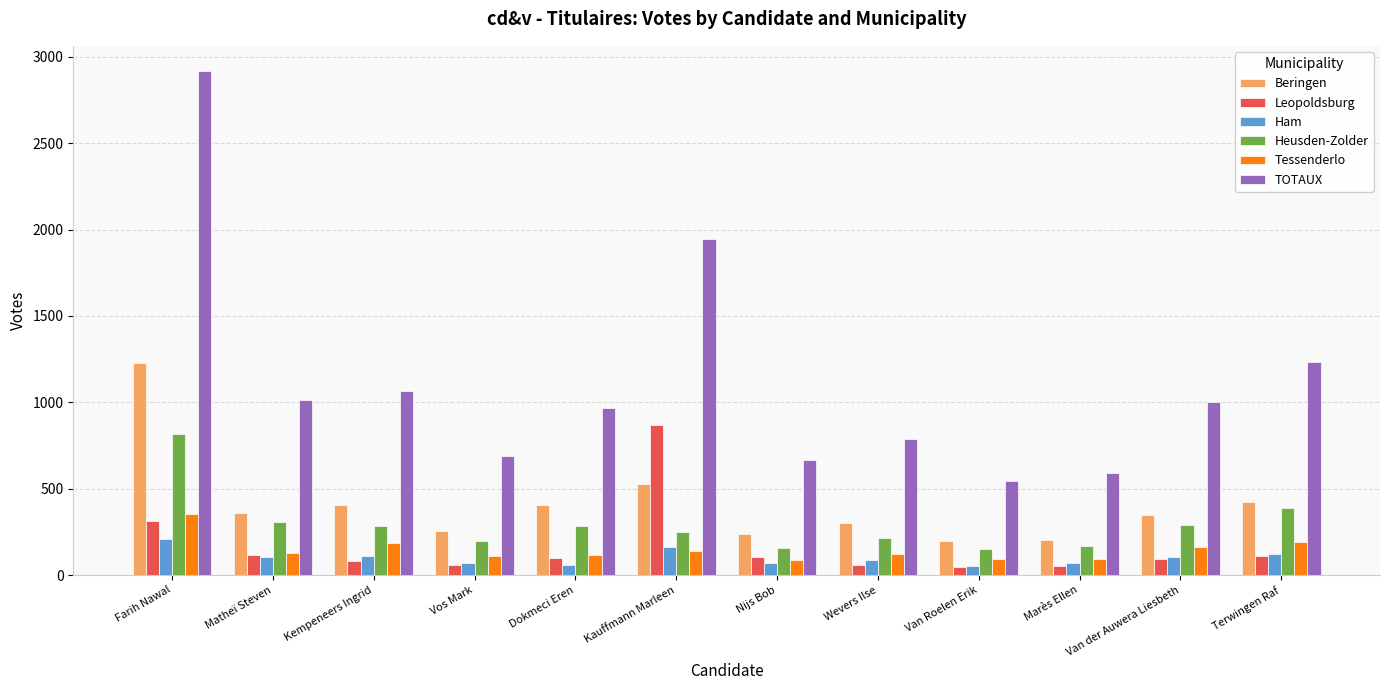

Where does the TOTAUX series first go above 1001?

Farih Nawal